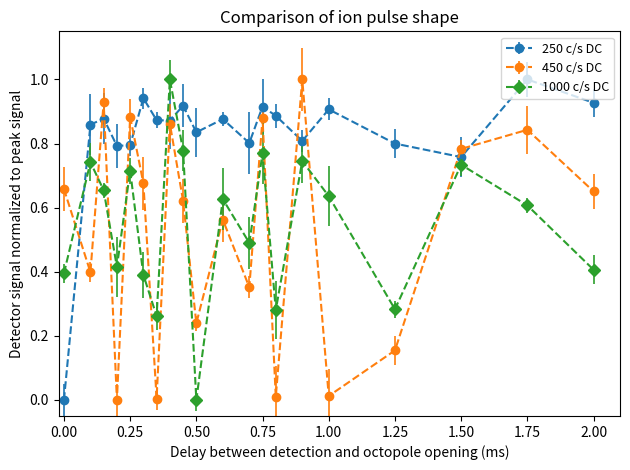

What is the highest value of the 250 c/s DC series?

1.0